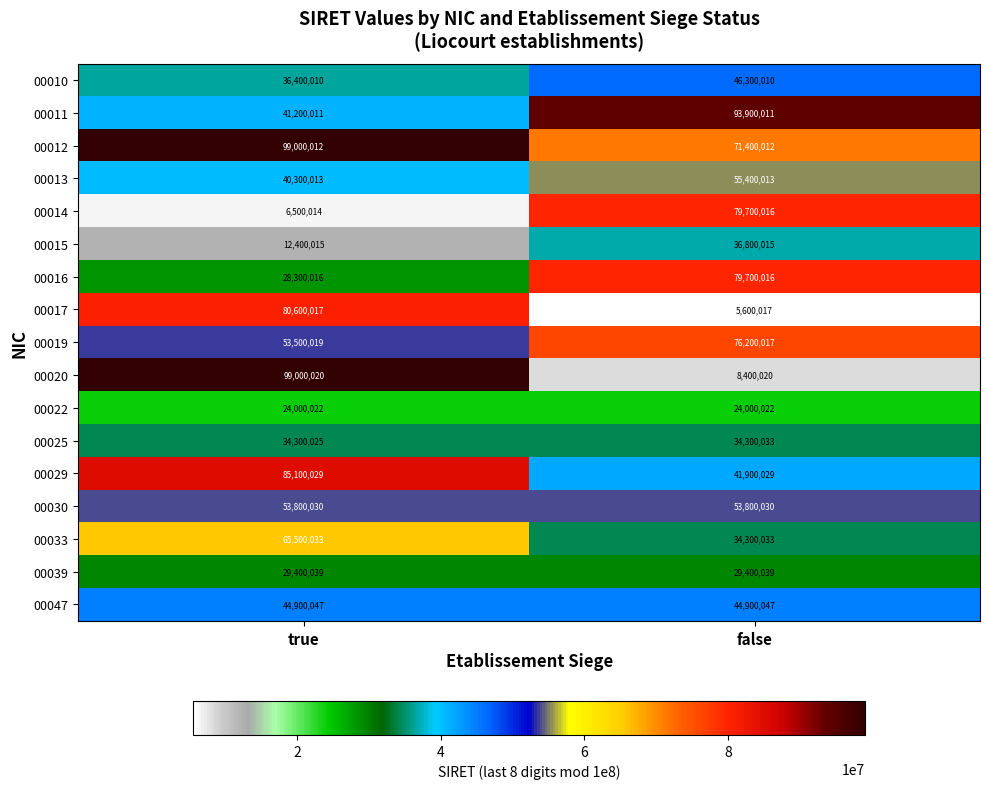

The value of 00033 at true is 65500033. True or false?

True